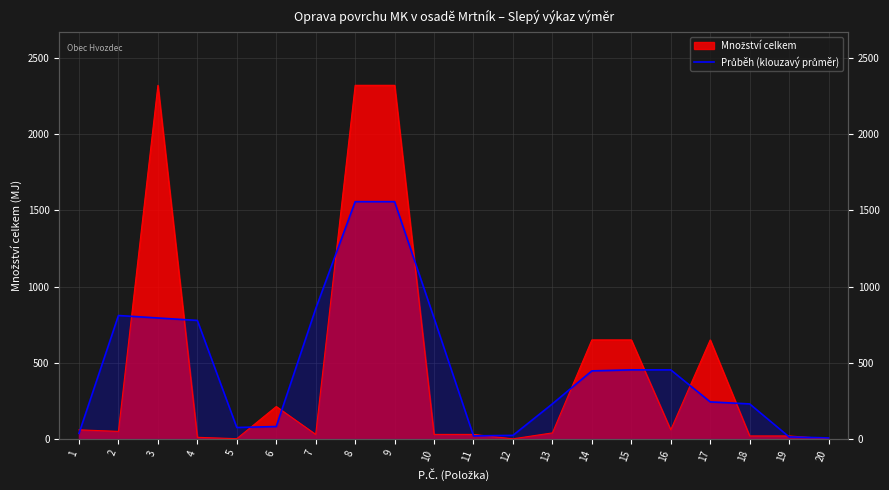

What is the value of the 9th point from the left?

1556.7